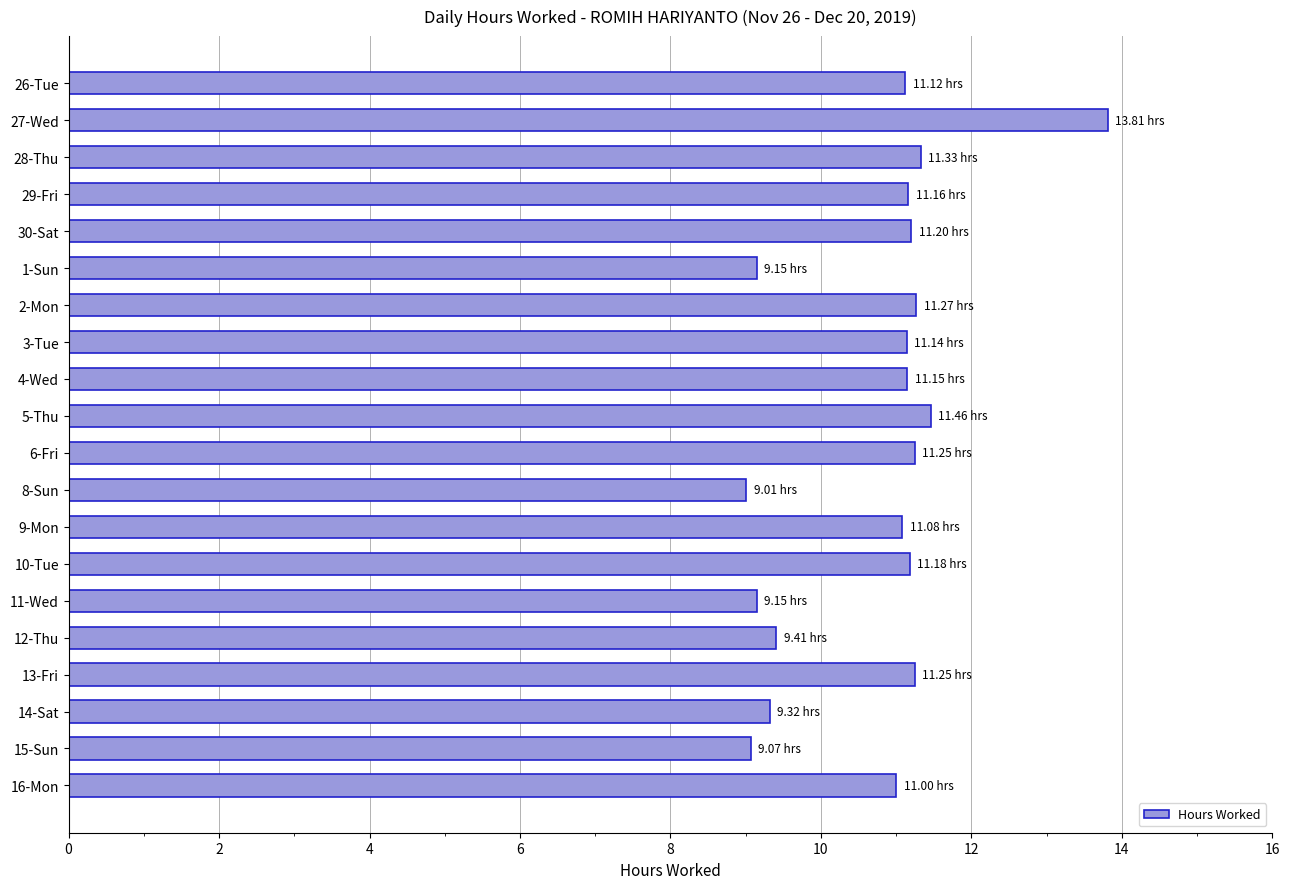

What is the average value?

10.7